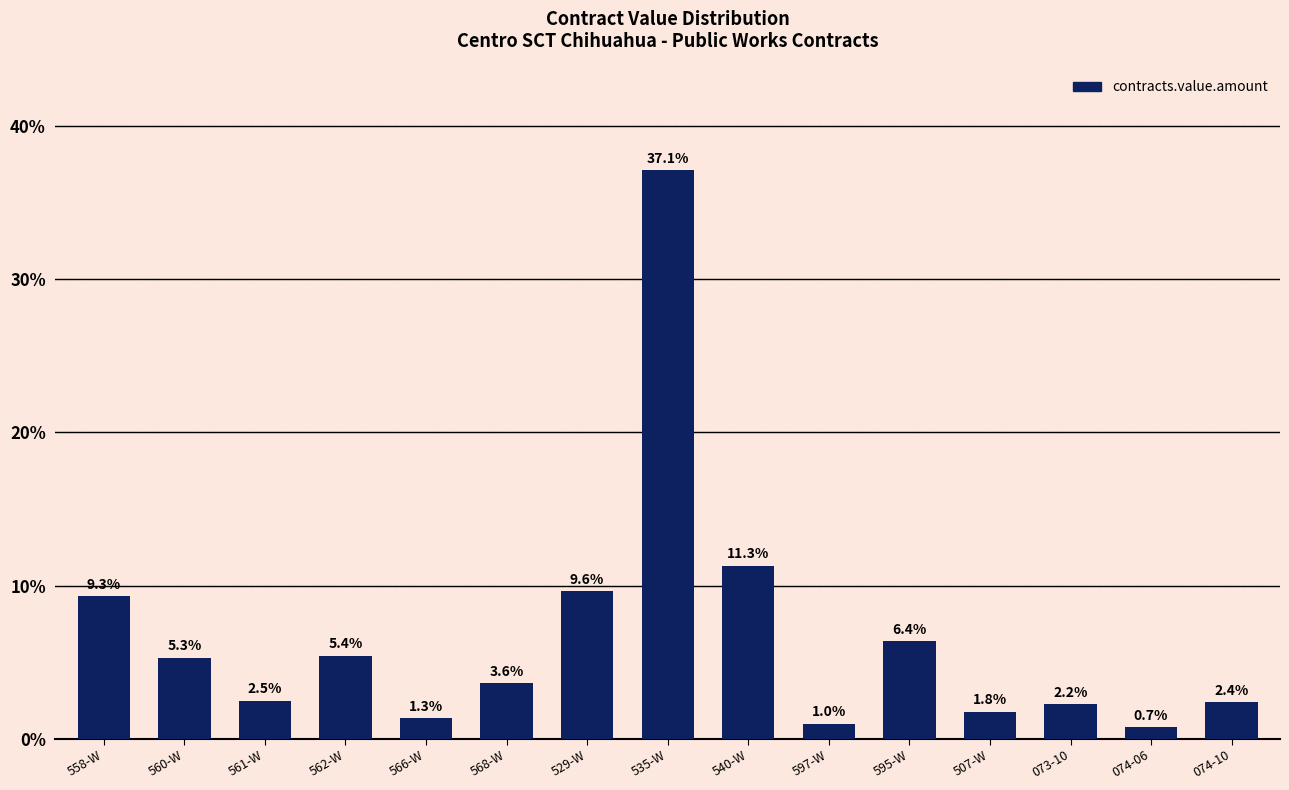

What is the greatest value displayed?

37.1